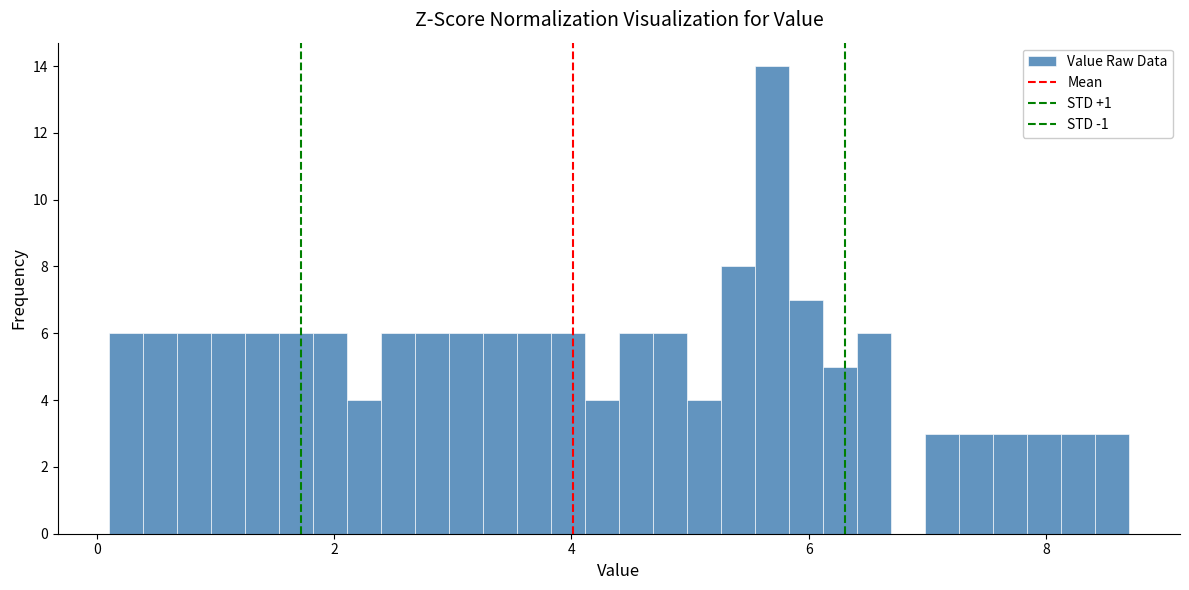

Read against the x-axis, roughly where is the centre of the tallest bar?

5.6